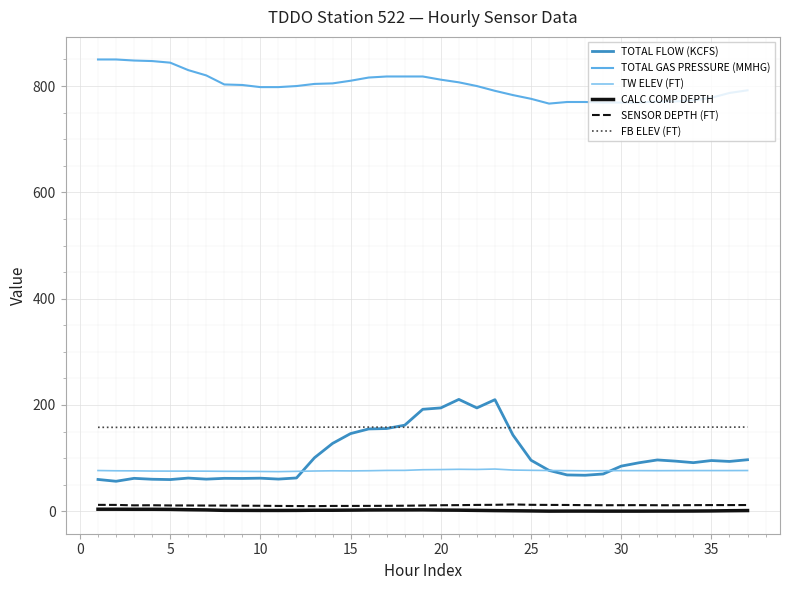

Which series has the largest total across all categories?

TOTAL GAS PRESSURE (MMHG)